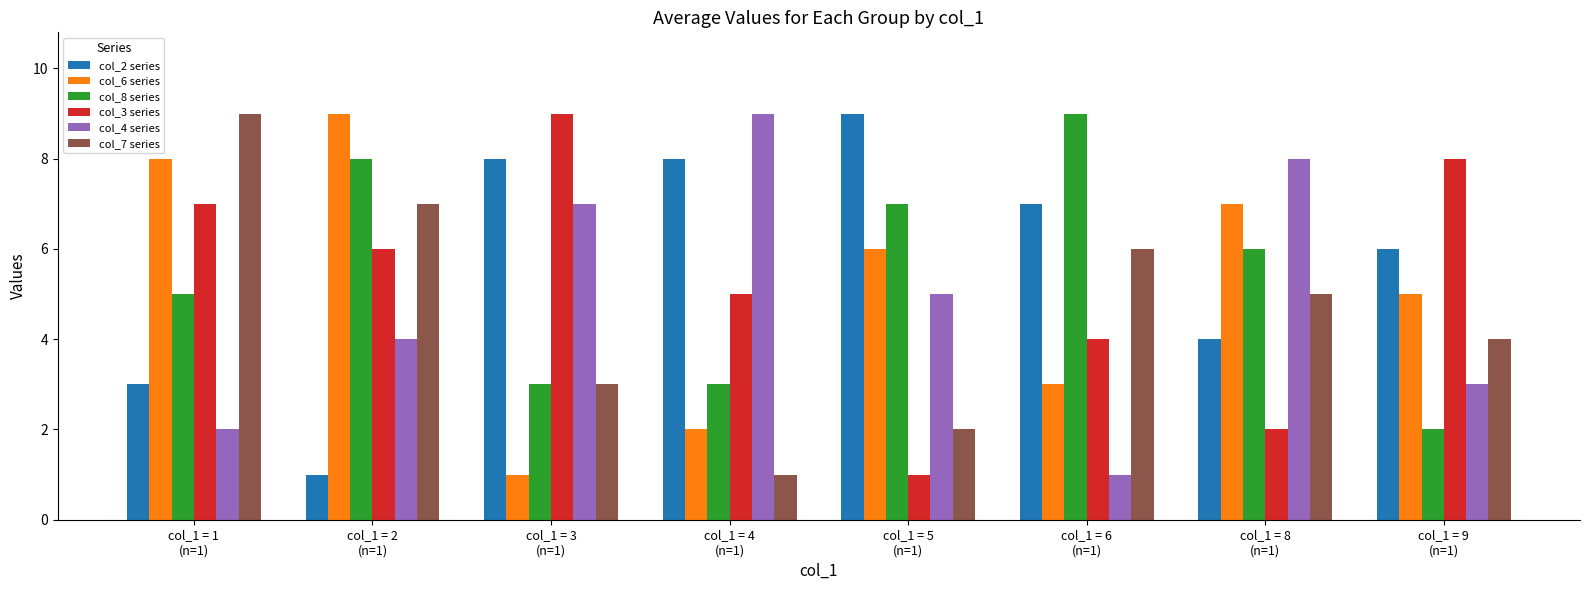

What is the approximate value of col_3 series at col_1 = 1
(n=1)?

7